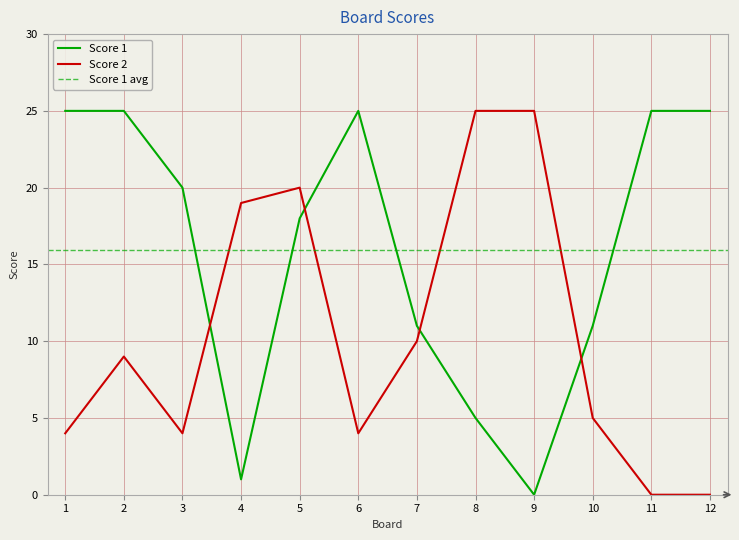

Where is the first local minimum for Score 2?

3